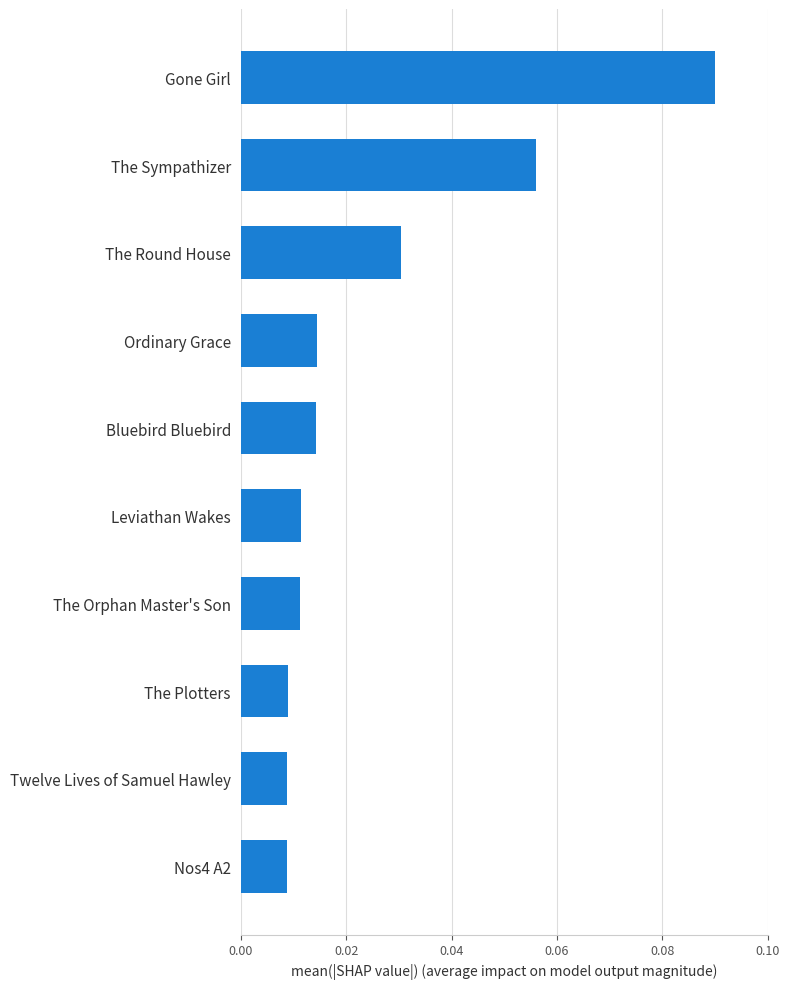

Which label corresponds to the largest value in the chart?

Gone Girl